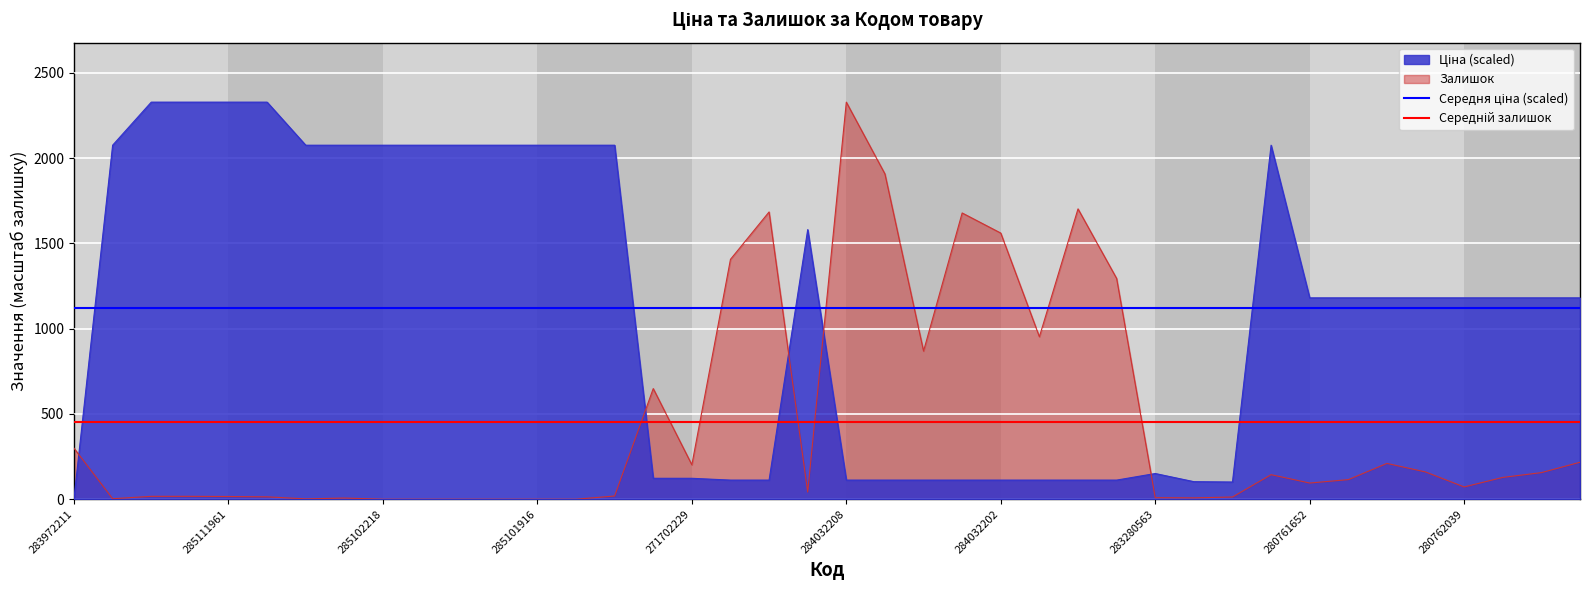

Count the number of data series in this chart.

2